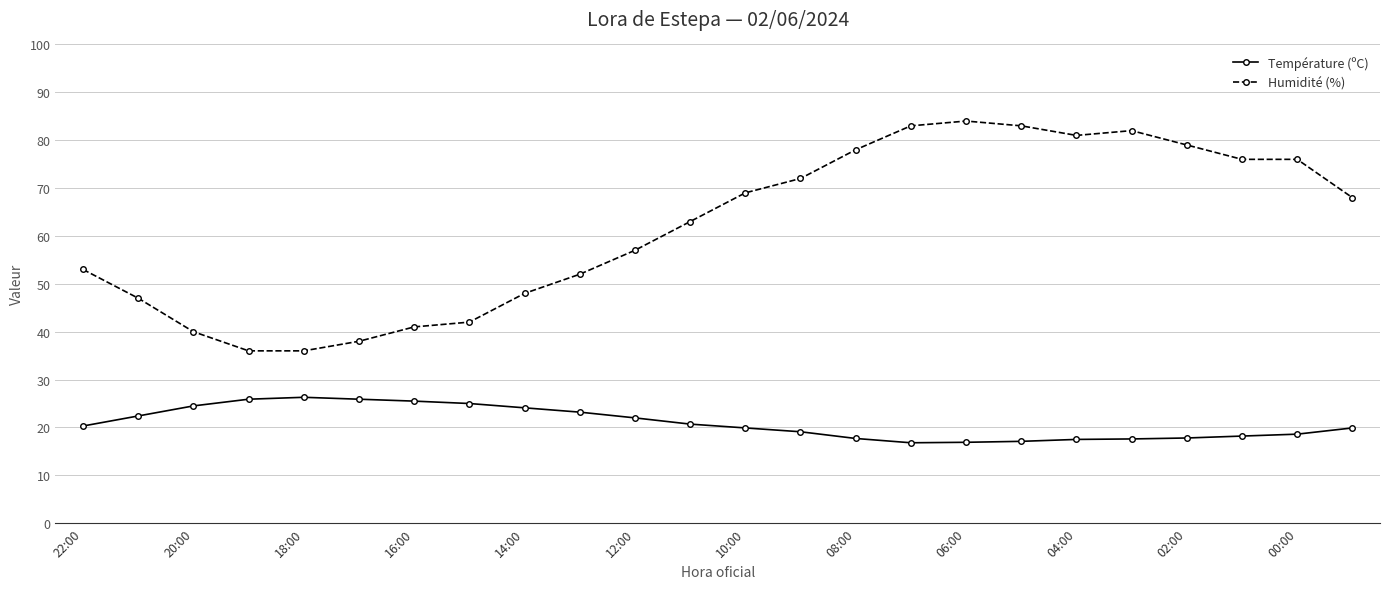

What is the value of the Température (ºC) point at the 2nd from the left?

22.4